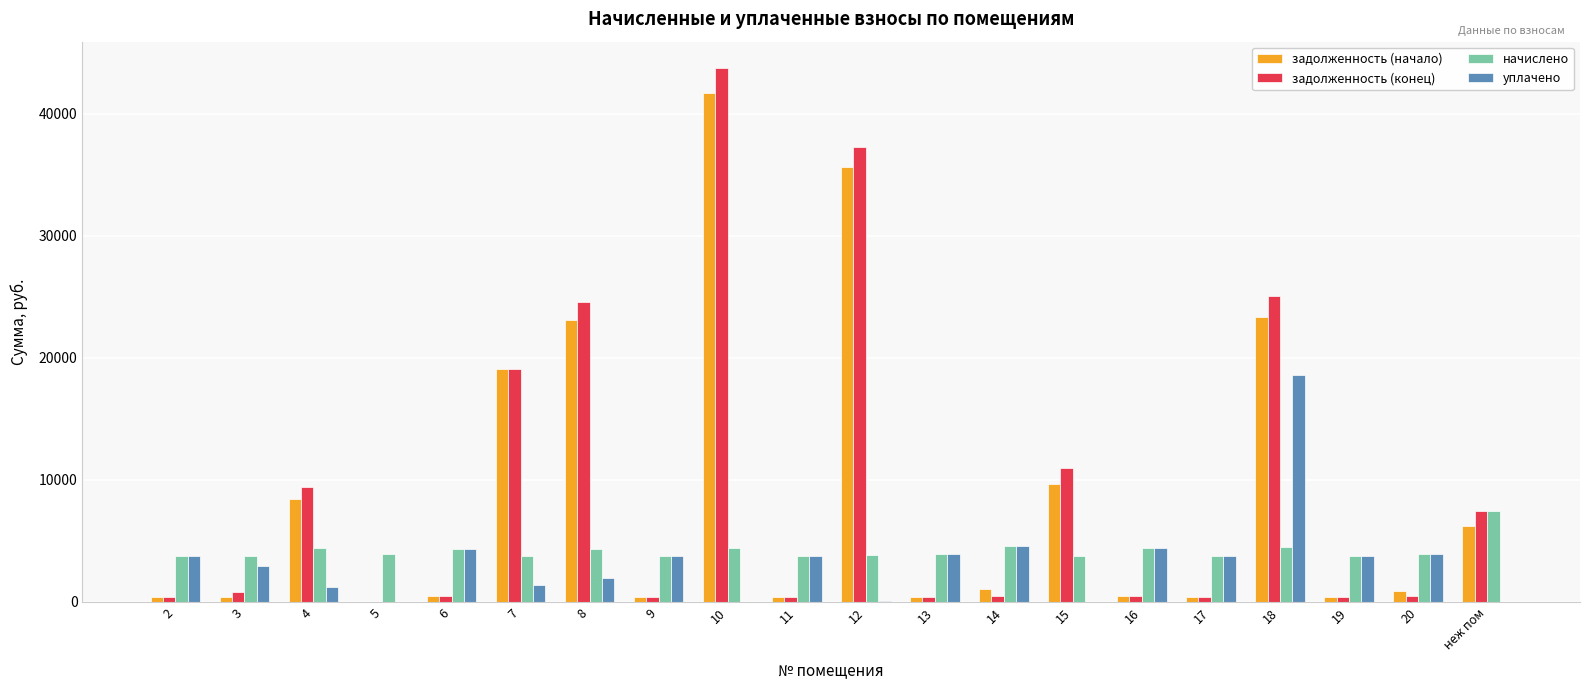

What is the sum of all задолженность (конец) values?

182634.9